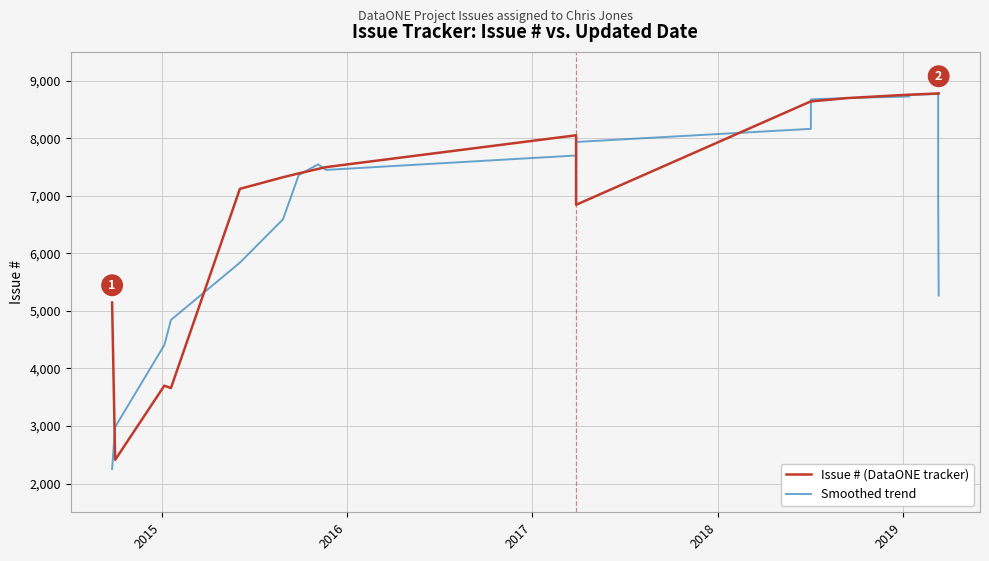

True or false: Smoothed trend and Issue # (DataONE tracker) cross at least once.

True